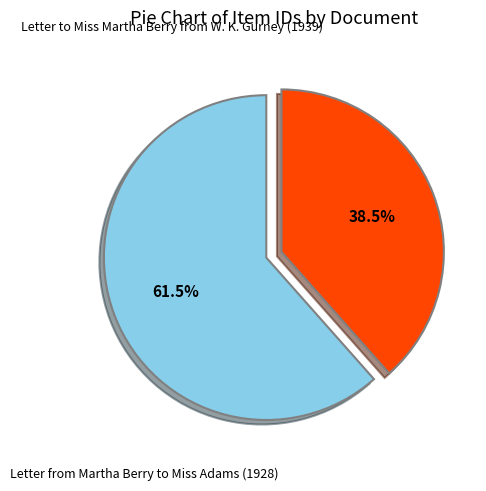

Does any single category account for the majority?

Yes